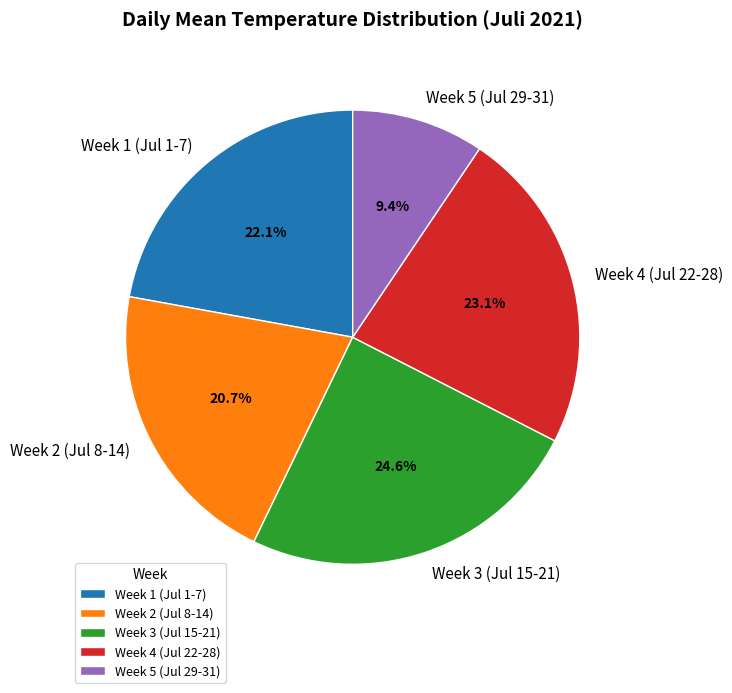

Which category has the smallest portion of the pie?

Week 5 (Jul 29-31)